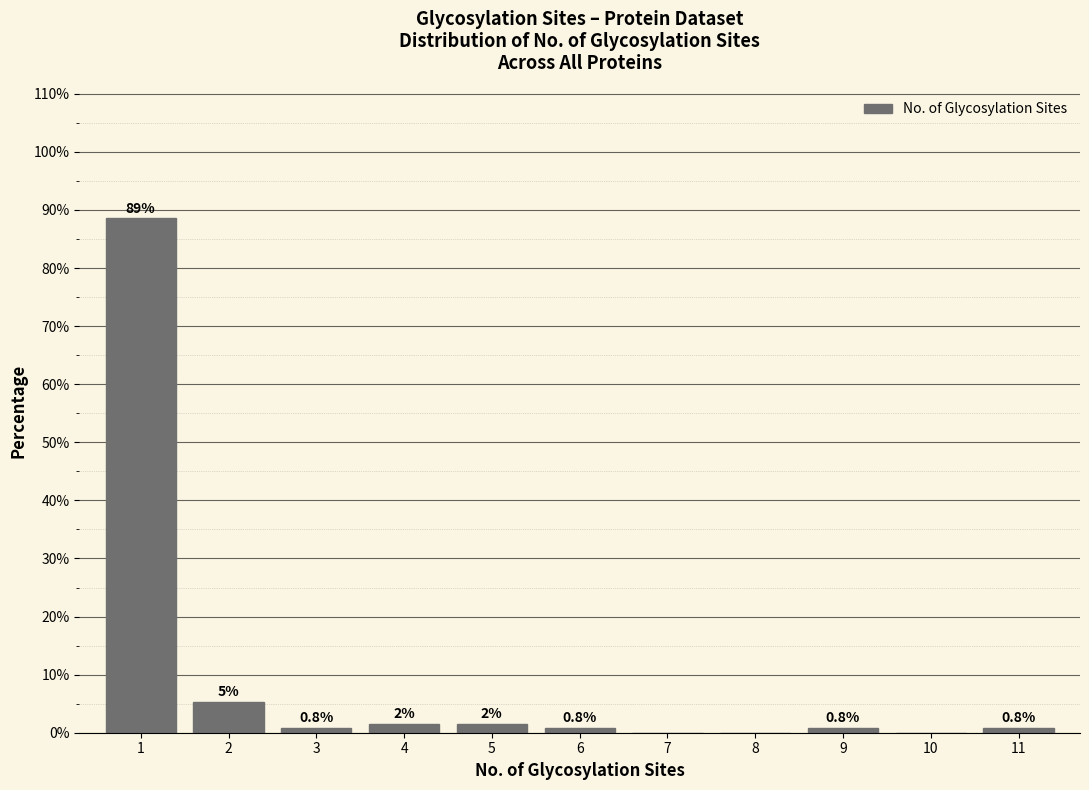

Over which range of the x-axis is the bar tallest?

0.5 to 1.5